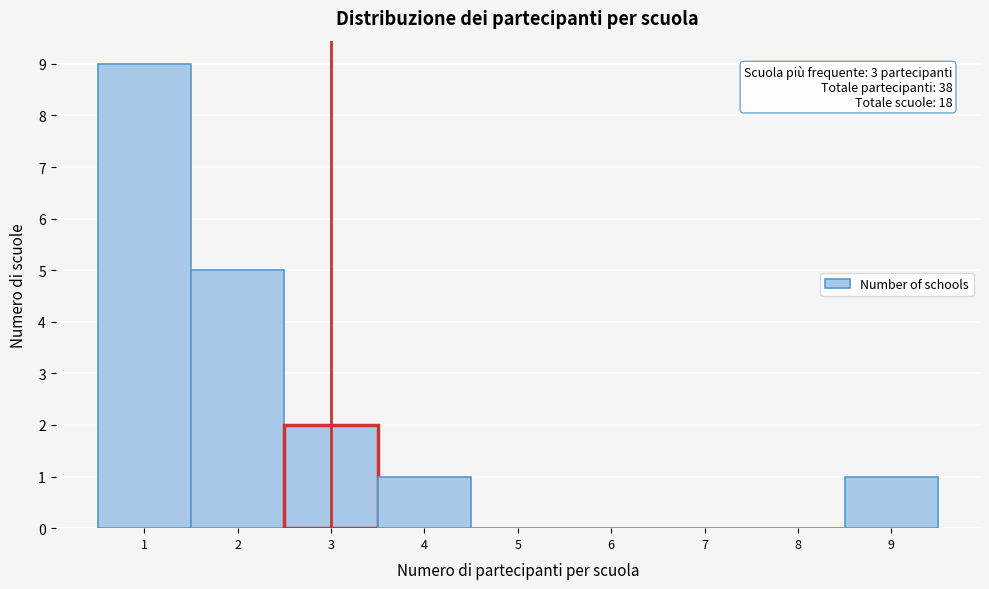

Which range on the x-axis has the tallest bar?

0.5 to 1.5